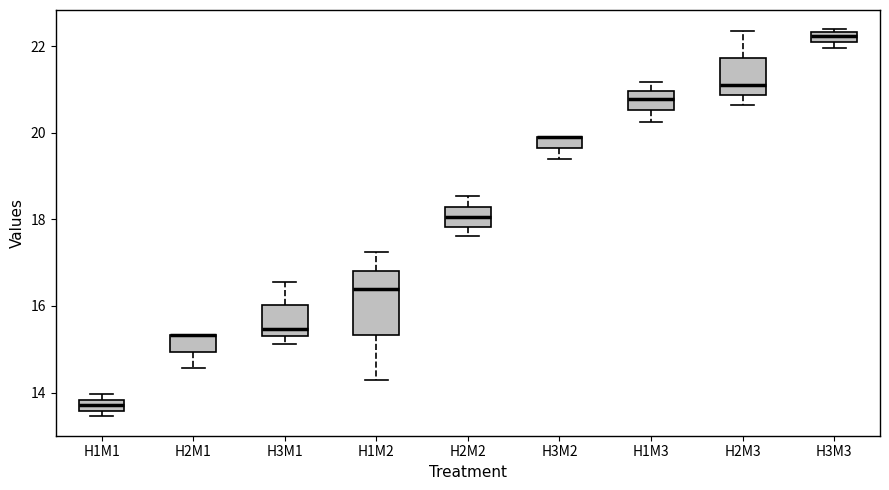

Where is the upper edge of the box for H3M3 on the y-axis? The values are not printed on the chart, so give them approximately, as read against the axis.

22.4